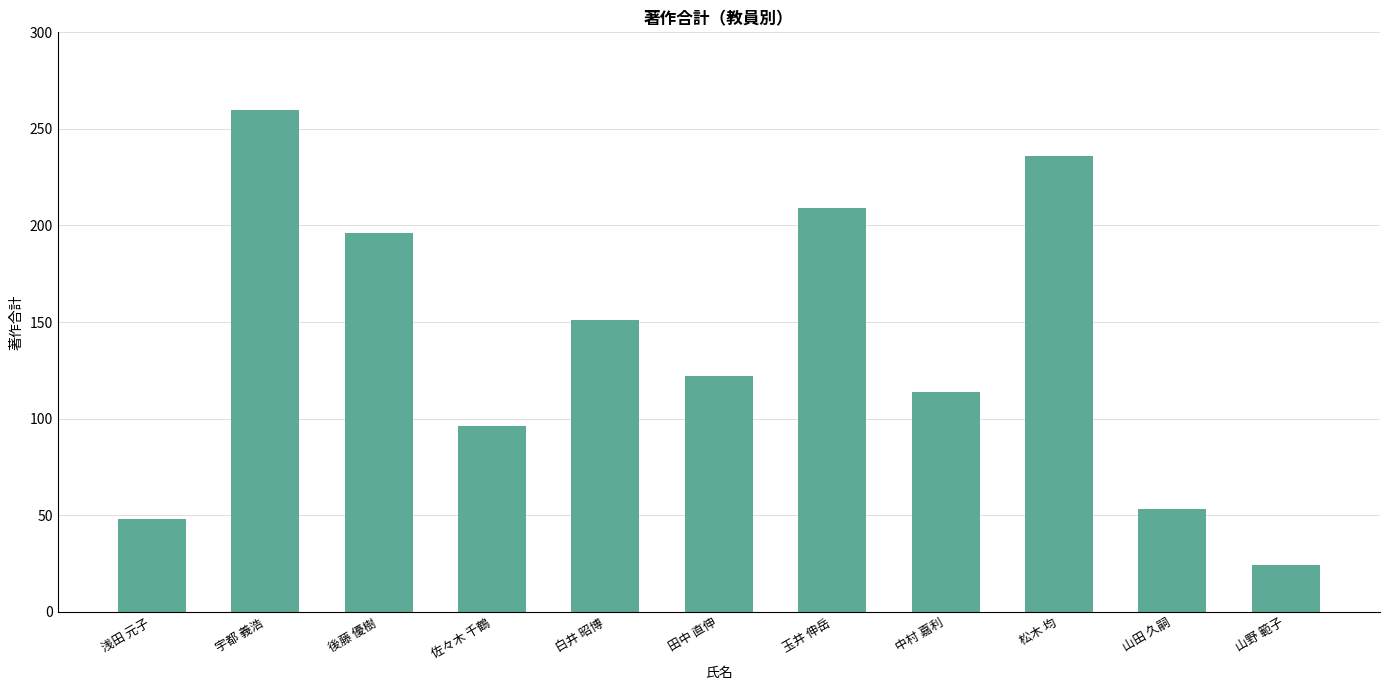

Reading left to right, what are all the values shown in this chart?

浅田 元子=48	宇都 義浩=260	後藤 優樹=196	佐々木 千鶴=96	白井 昭博=151	田中 直伸=122	玉井 伸岳=209	中村 嘉利=114	松木 均=236	山田 久嗣=53	山野 範子=24